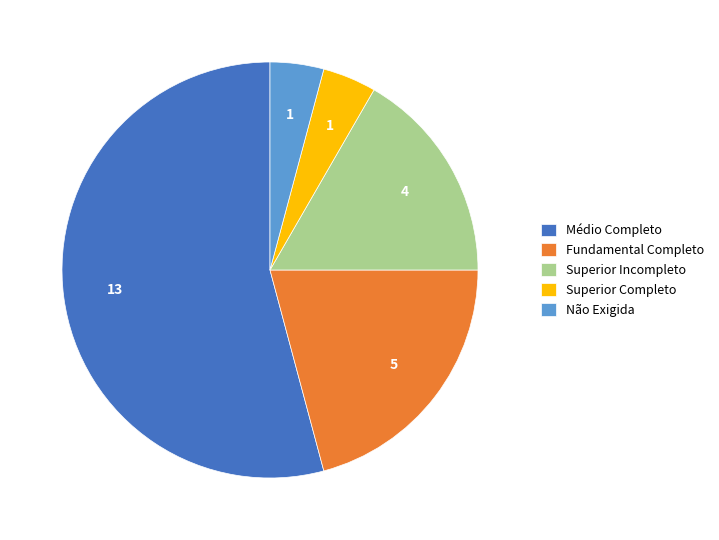

Do Superior Incompleto and Fundamental Completo together represent more than half of the pie?

No